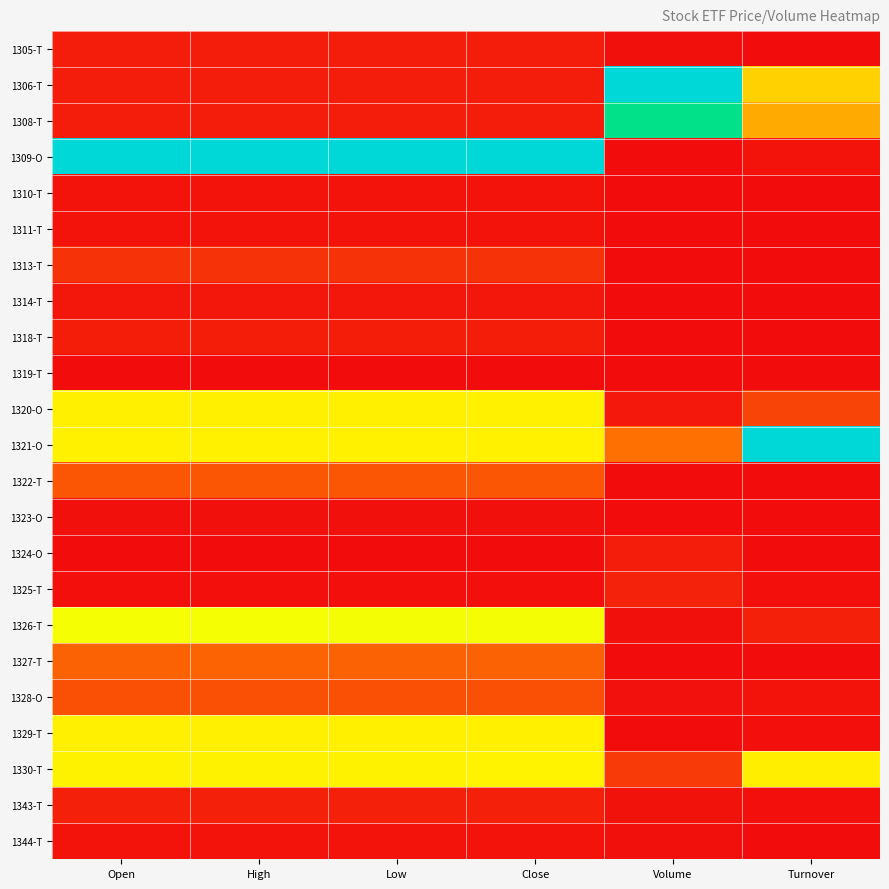

Reading right to left, list all the values displayed in this chart.

1305-T: Turnover=0.0	Volume=0.0	Close=0.0	Low=0.0	High=0.0	Open=0.0
1306-T: Turnover=0.4	Volume=1.0	Close=0.0	Low=0.0	High=0.0	Open=0.0
1308-T: Turnover=0.3	Volume=0.8	Close=0.0	Low=0.0	High=0.0	Open=0.0
1309-O: Turnover=0.0	Volume=0.0	Close=1.0	Low=1.0	High=1.0	Open=1.0
1310-T: Turnover=0.0	Volume=0.0	Close=0.0	Low=0.0	High=0.0	Open=0.0
1311-T: Turnover=0.0	Volume=0.0	Close=0.0	Low=0.0	High=0.0	Open=0.0
1313-T: Turnover=0.0	Volume=0.0	Close=0.1	Low=0.1	High=0.1	Open=0.1
1314-T: Turnover=0.0	Volume=0.0	Close=0.0	Low=0.0	High=0.0	Open=0.0
1318-T: Turnover=0.0	Volume=0.0	Close=0.0	Low=0.0	High=0.0	Open=0.0
1319-T: Turnover=0.0	Volume=0.0	Close=0.0	Low=0.0	High=0.0	Open=0.0
1320-O: Turnover=0.1	Volume=0.0	Close=0.5	Low=0.5	High=0.5	Open=0.5
1321-O: Turnover=1.0	Volume=0.2	Close=0.5	Low=0.5	High=0.5	Open=0.5
1322-T: Turnover=0.0	Volume=0.0	Close=0.2	Low=0.2	High=0.2	Open=0.2
1323-O: Turnover=0.0	Volume=0.0	Close=0.0	Low=0.0	High=0.0	Open=0.0
1324-O: Turnover=0.0	Volume=0.0	Close=0.0	Low=0.0	High=0.0	Open=0.0
1325-T: Turnover=0.0	Volume=0.0	Close=0.0	Low=0.0	High=0.0	Open=0.0
1326-T: Turnover=0.0	Volume=0.0	Close=0.5	Low=0.5	High=0.5	Open=0.5
1327-T: Turnover=0.0	Volume=0.0	Close=0.2	Low=0.2	High=0.2	Open=0.2
1328-O: Turnover=0.0	Volume=0.0	Close=0.1	Low=0.1	High=0.1	Open=0.1
1329-T: Turnover=0.0	Volume=0.0	Close=0.5	Low=0.5	High=0.5	Open=0.5
1330-T: Turnover=0.5	Volume=0.1	Close=0.5	Low=0.5	High=0.5	Open=0.5
1343-T: Turnover=0.0	Volume=0.0	Close=0.0	Low=0.0	High=0.0	Open=0.0
1344-T: Turnover=0.0	Volume=0.0	Close=0.0	Low=0.0	High=0.0	Open=0.0